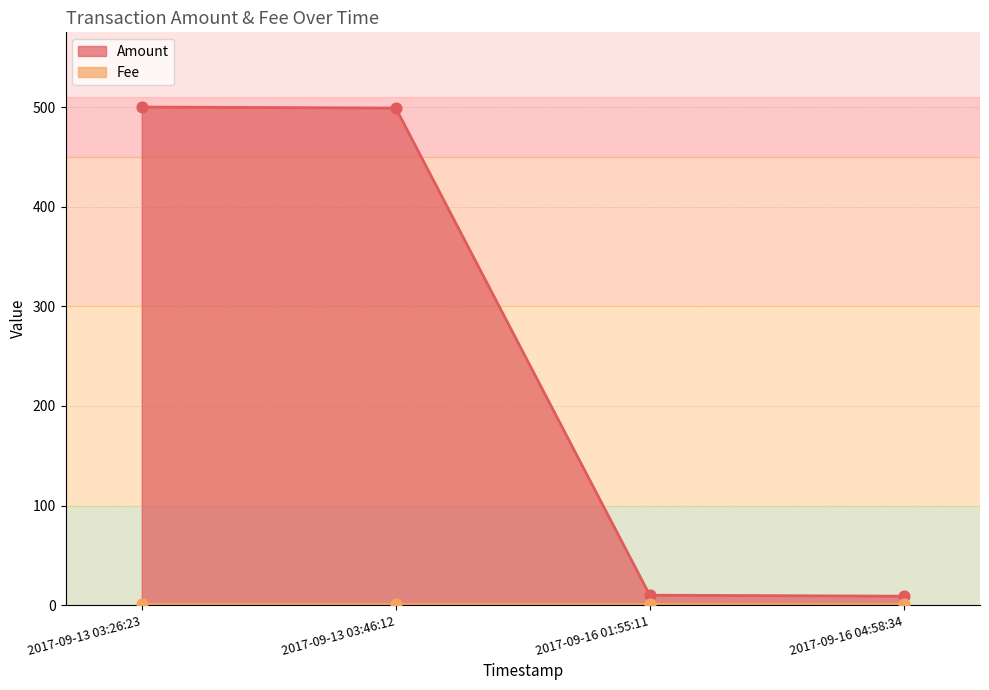

The Amount series shows 499 at 2017-09-13 03:46:12. True or false?

True